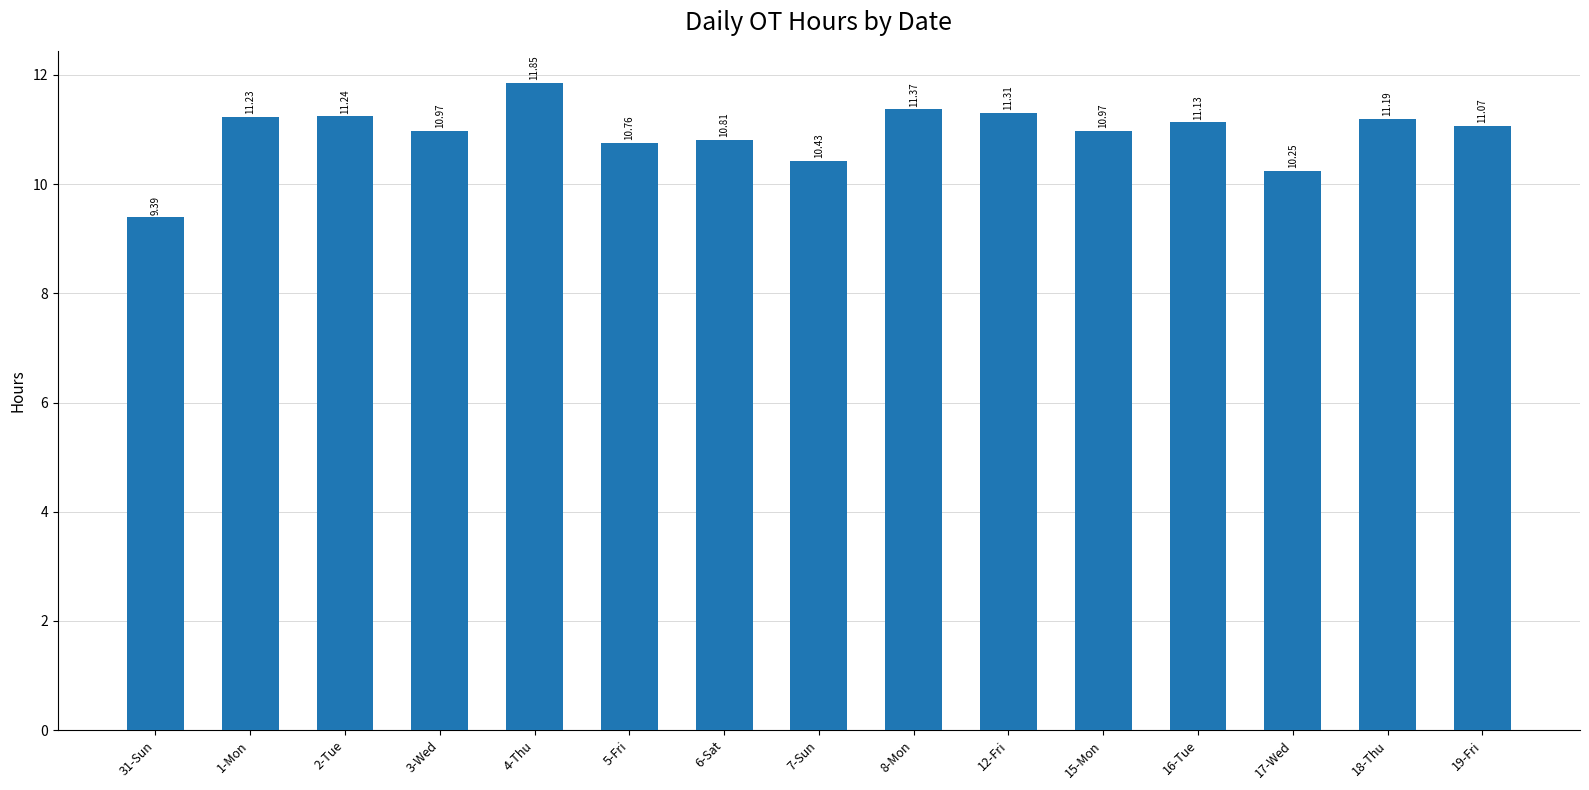

The chart shows a value of 10.8 at 5-Fri. True or false?

True